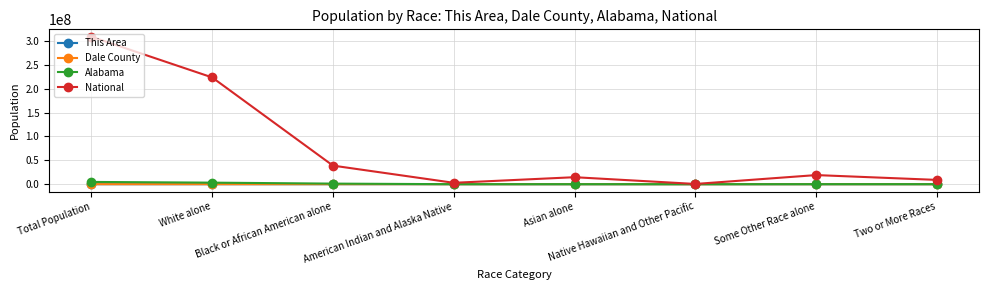

What is the approximate value of Alabama at Black or African American alone, to the nearest 100?

1251300